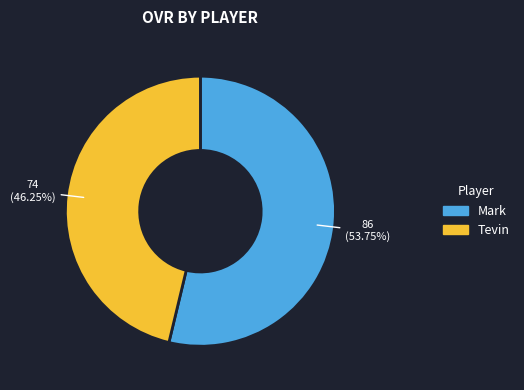

Rank the categories by value from lowest to highest.

Tevin, Mark